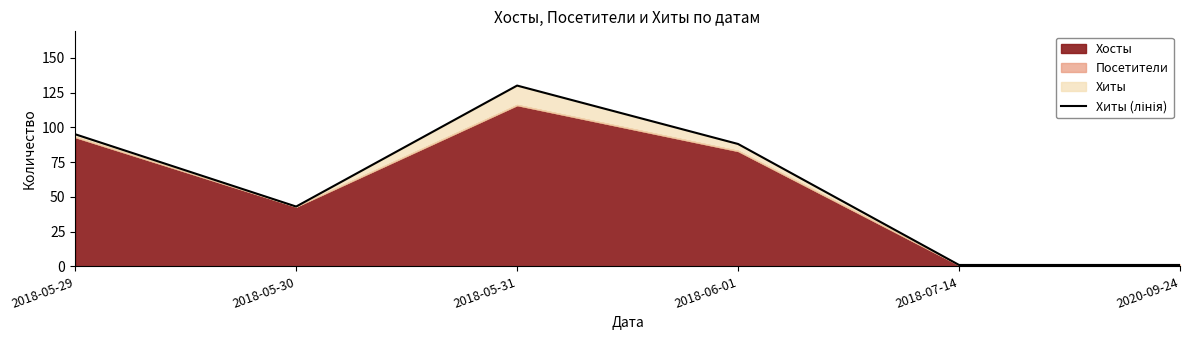

The value at 2018-05-31 is 180. True or false?

False